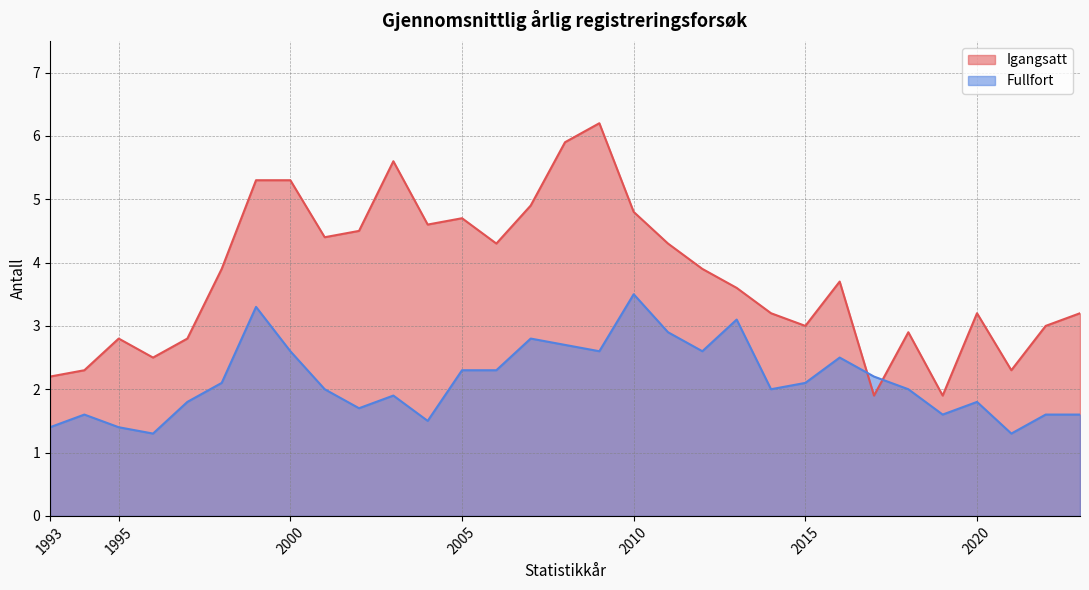

Rank the series at 2010 from highest to lowest value.

Igangsatt, Fullfort